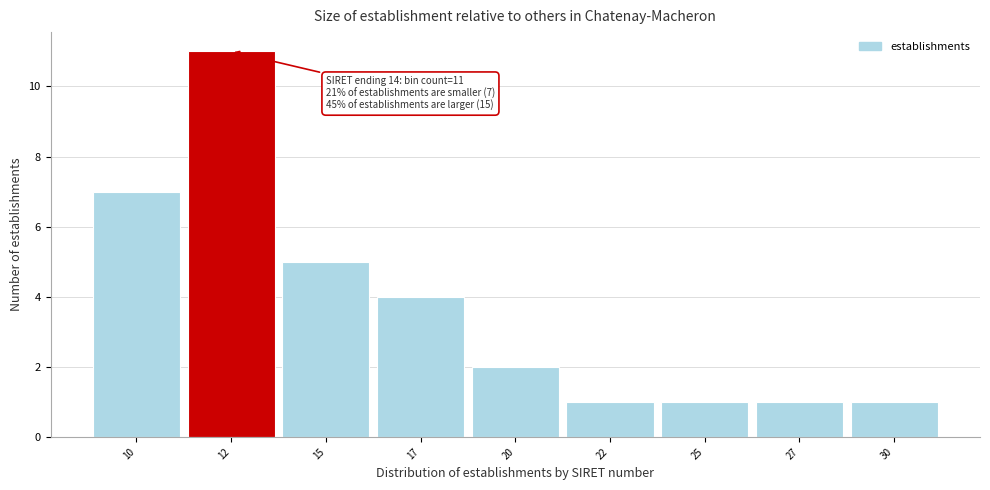

Reading left to right, list all the values displayed in this chart.

10=7	12=11	15=5	17=4	20=2	22=1	25=1	27=1	30=1